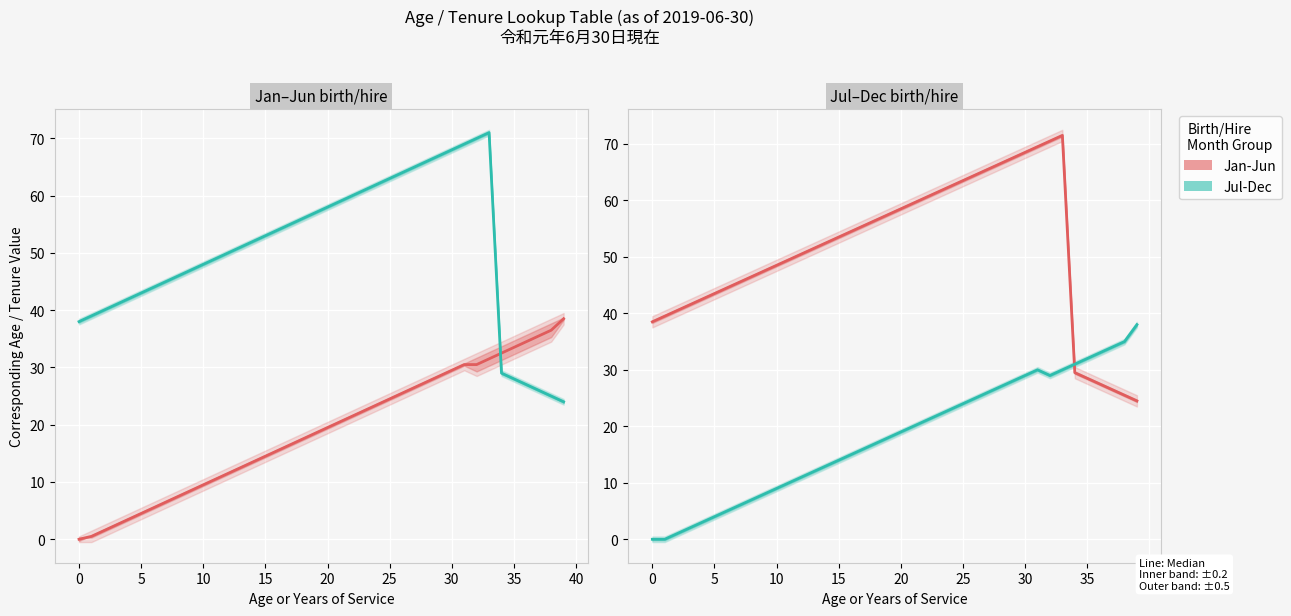

At which category does the chart reach its peak across all series?

33